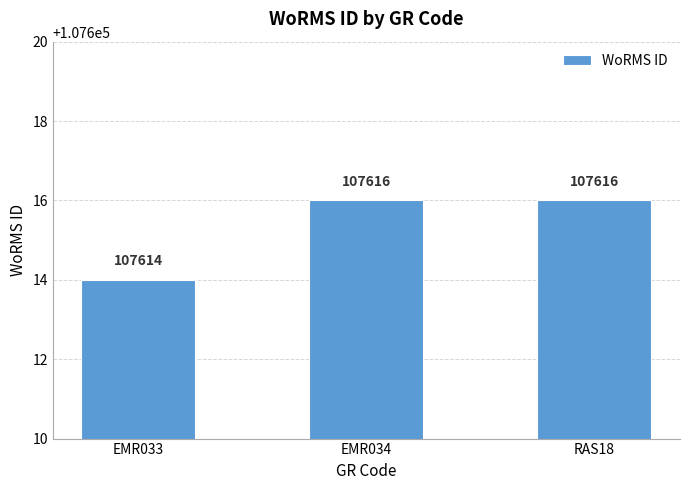

Reading left to right, what are all the values shown in this chart?

EMR033=107614	EMR034=107616	RAS18=107616